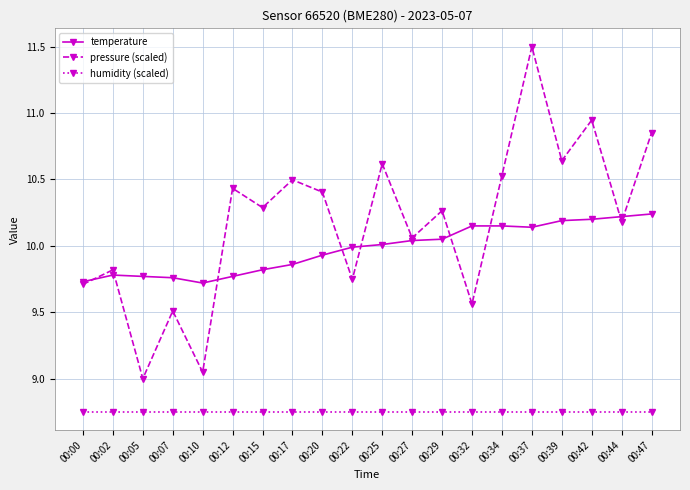

Is it true that temperature equals 3.0 at 00:07?

False